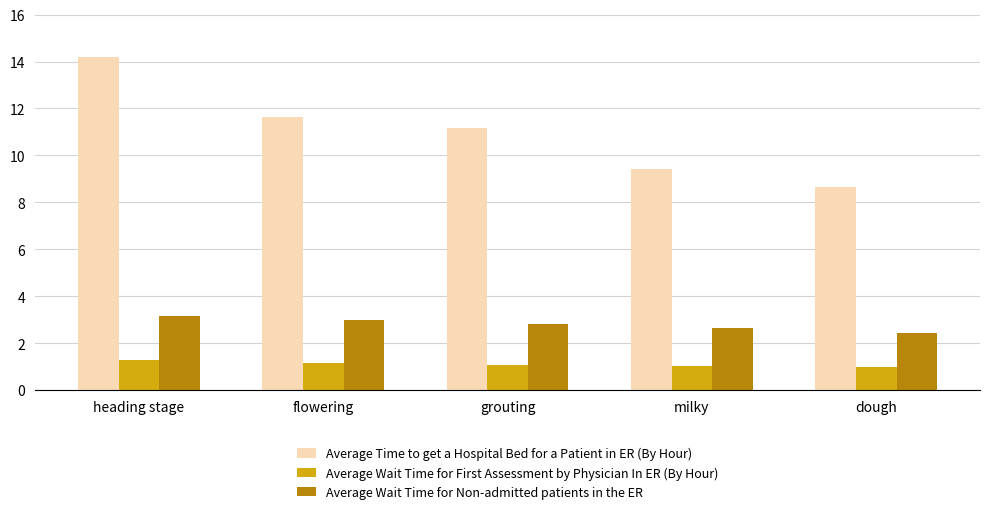

What are all the series names shown in the legend?

Average Time to get a Hospital Bed for a Patient in ER (By Hour), Average Wait Time for First Assessment by Physician In ER (By Hour), Average Wait Time for Non-admitted patients in the ER